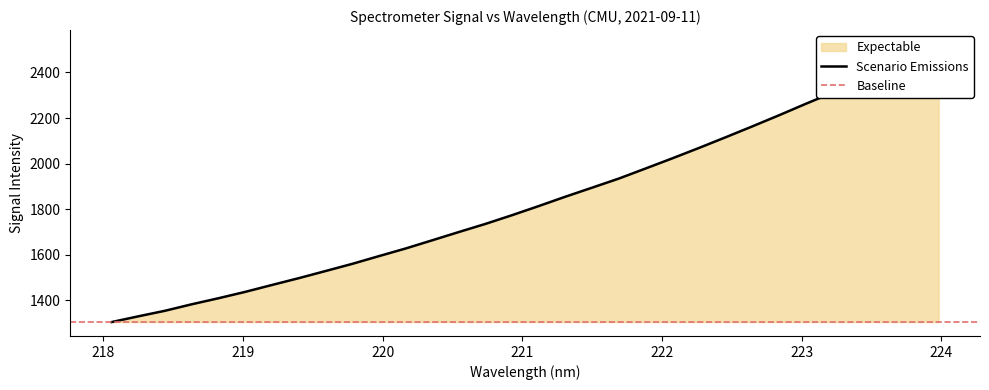

List the labels in order of value, smallest first.

218.0596, 218.2508, 218.442, 218.6332, 218.8244, 219.0156, 219.2067, 219.3979, 219.589, 219.7801, 219.9712, 220.1623, 220.3533, 220.5444, 220.7354, 220.9264, 221.1174, 221.3083, 221.4993, 221.6902, 221.8812, 222.0721, 222.263, 222.4538, 222.6447, 222.8355, 223.0264, 223.2172, 223.408, 223.5987, 223.7895, 223.9802